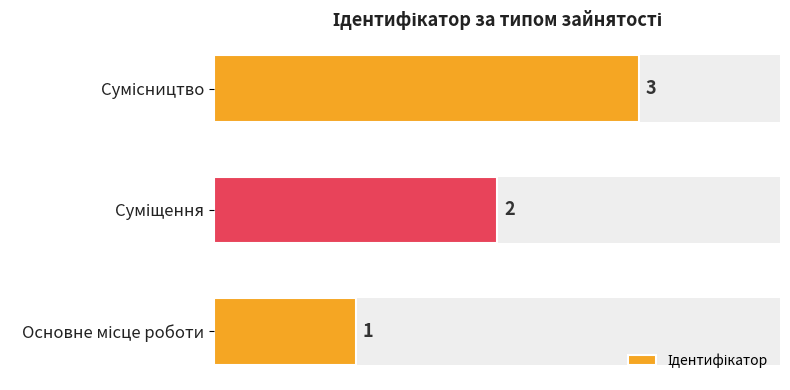

What is the sum of the values at Сумісництво and Основне місце роботи?

4